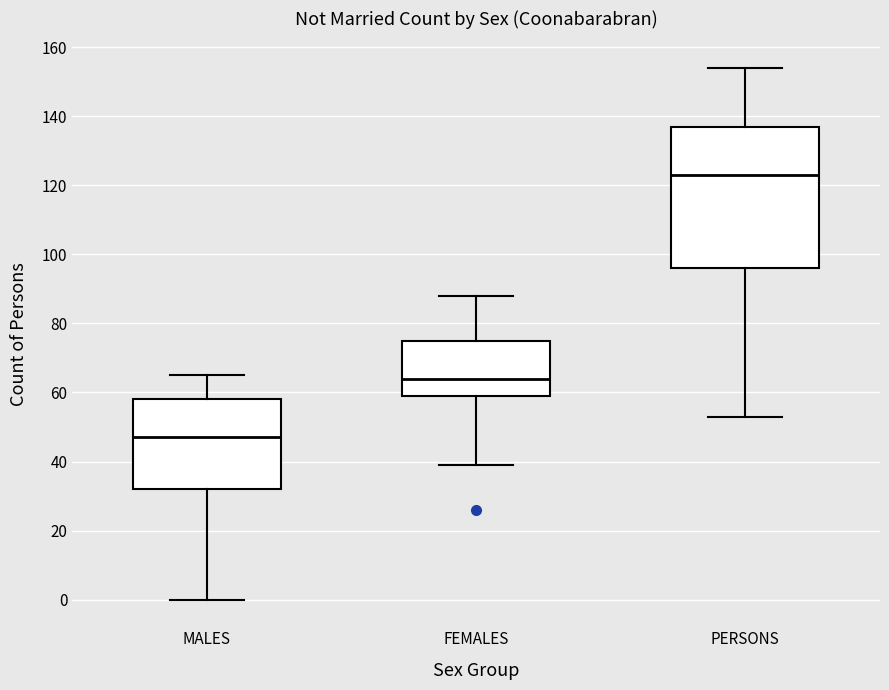

Which box is the tallest, from its lower edge to its upper edge?

PERSONS